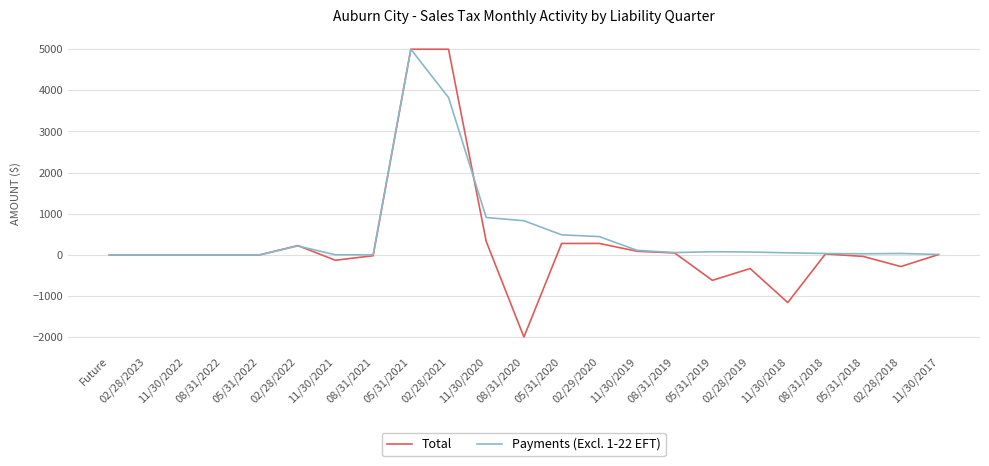

Is the value of Payments (Excl. 1-22 EFT) at 11/30/2019 greater than the value of Total at 02/29/2020?

No